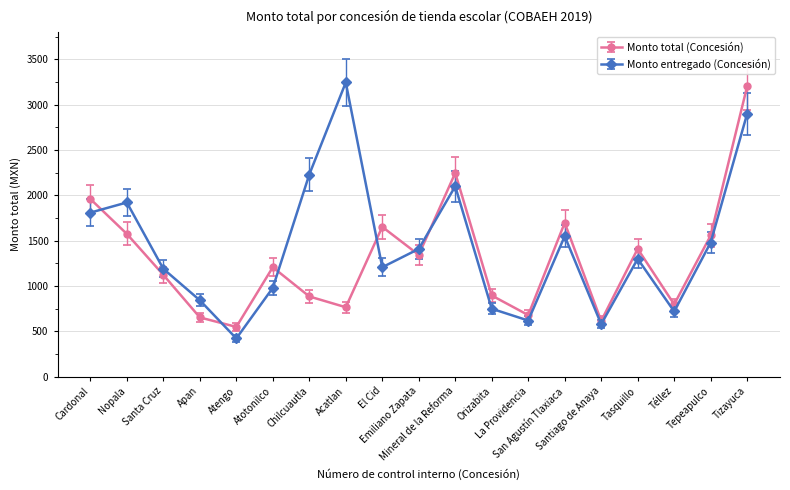

In Monto entregado (Concesión), how many points are higher than both neighbors (excluding endpoints)?

5